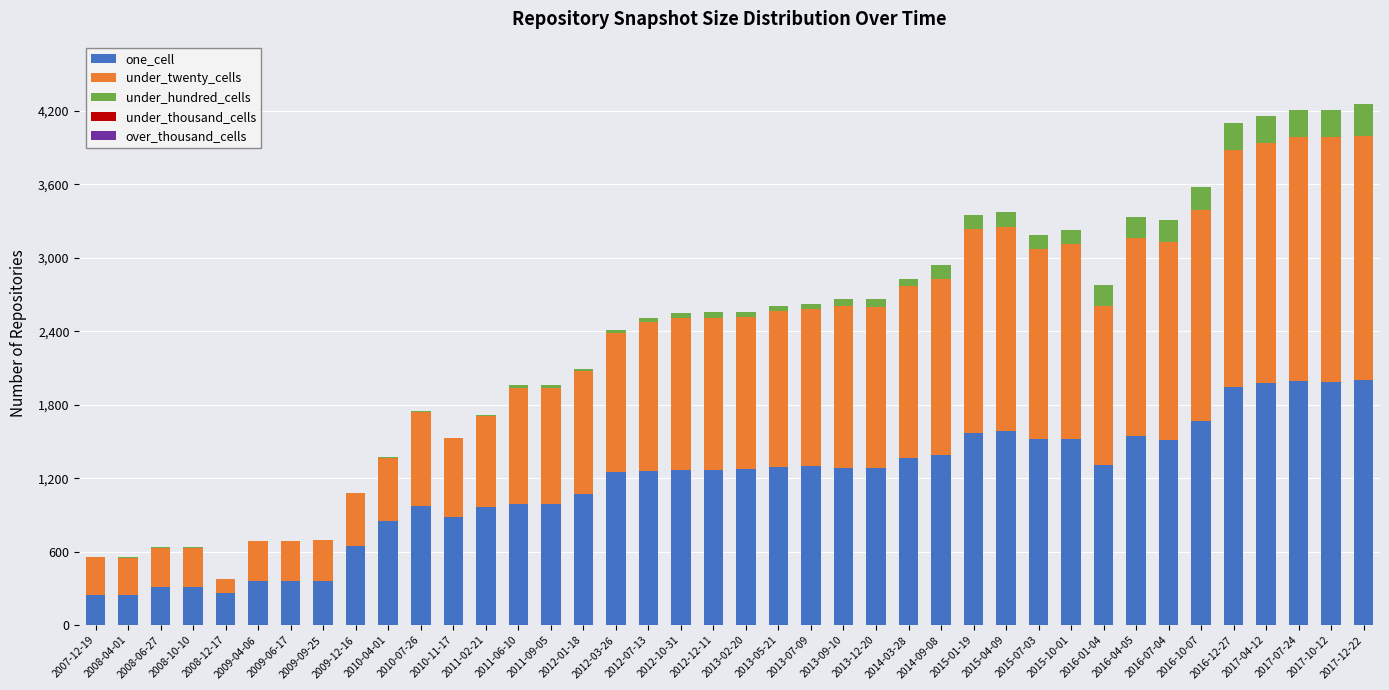

Rank the categories by under_hundred_cells value from lowest to highest.

2008-12-17, 2010-11-17, 2007-12-19, 2008-04-01, 2008-06-27, 2008-10-10, 2009-04-06, 2009-06-17, 2009-09-25, 2009-12-16, 2010-04-01, 2010-07-26, 2011-02-21, 2011-06-10, 2011-09-05, 2012-01-18, 2012-03-26, 2012-07-13, 2013-02-20, 2013-05-21, 2013-07-09, 2012-10-31, 2012-12-11, 2013-09-10, 2013-12-20, 2014-03-28, 2014-09-08, 2015-01-19, 2015-04-09, 2015-07-03, 2015-10-01, 2016-01-04, 2016-04-05, 2016-07-04, 2016-10-07, 2016-12-27, 2017-04-12, 2017-07-24, 2017-10-12, 2017-12-22